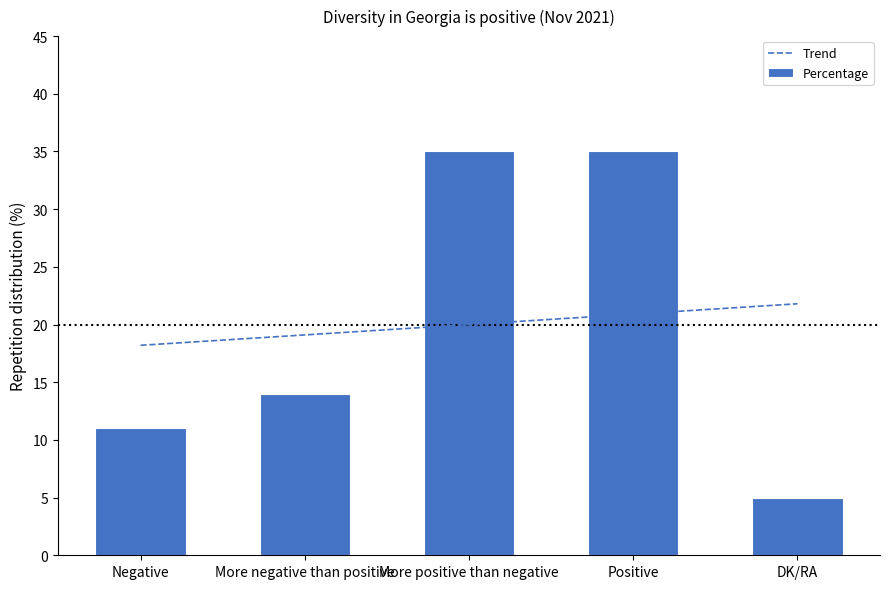

Reading left to right, transcribe all the data shown in this chart.

Trend: Negative=18.2	More negative than positive=19.1	More positive than negative=20.0	Positive=20.9	DK/RA=21.8
Percentage: Negative=11.0	More negative than positive=14.0	More positive than negative=35.0	Positive=35.0	DK/RA=5.0